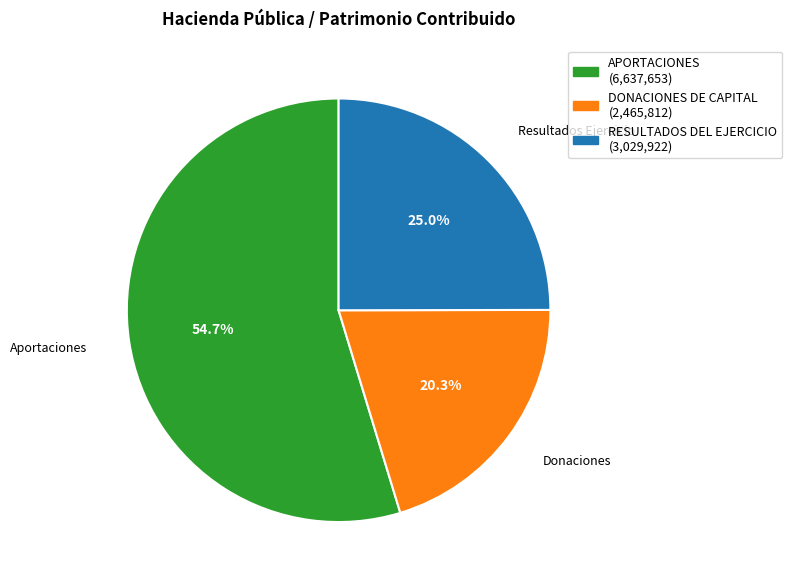

Approximately how many times larger is the value at RESULTADOS DEL EJERCICIO compared to APORTACIONES?

0.5